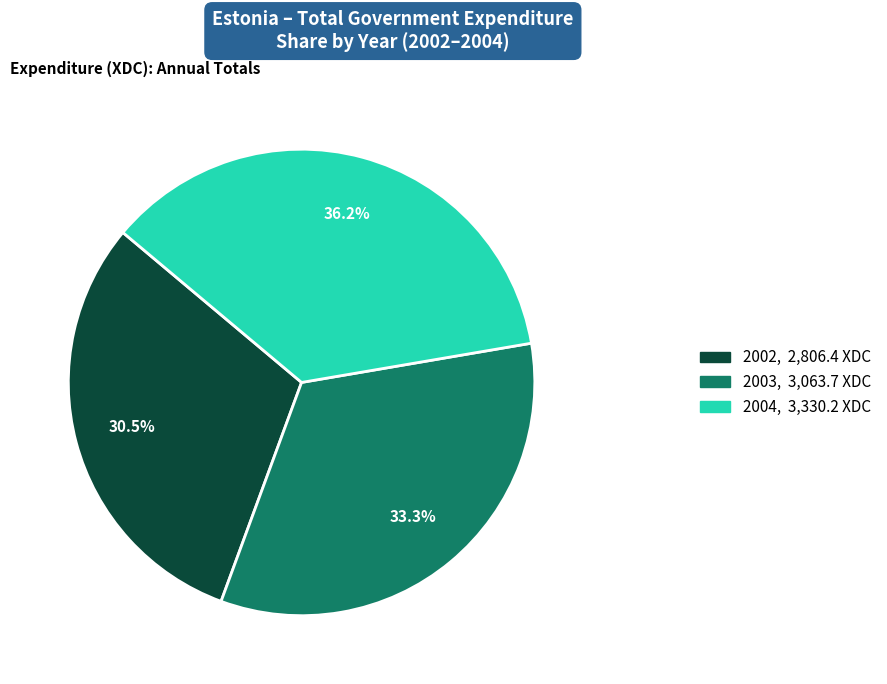

Is there a majority slice in this chart?

No